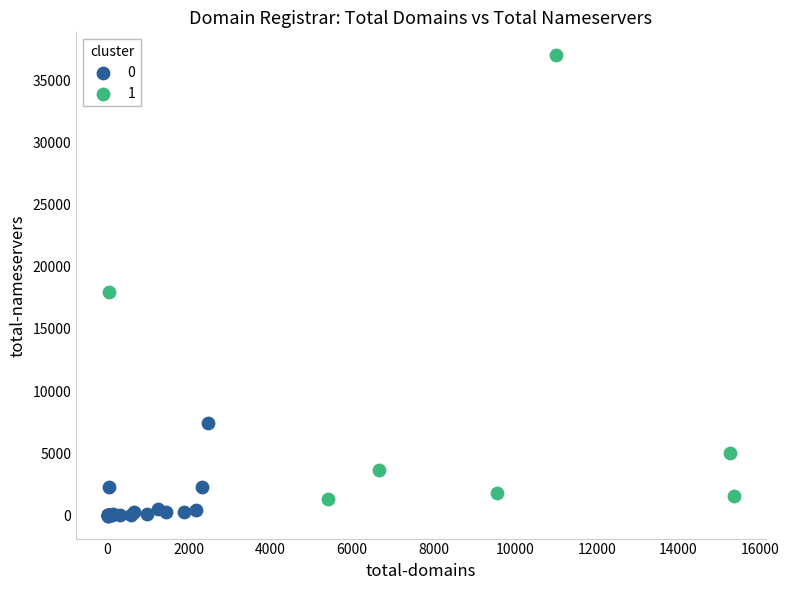

Which series contains the lowest Y value?

0